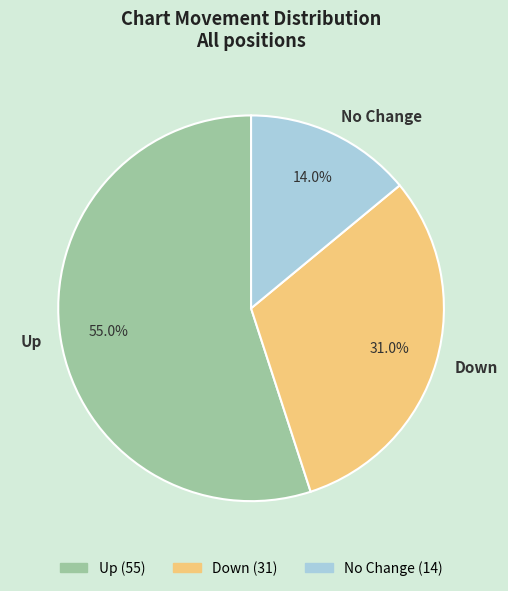

How many segments does this pie chart have?

3